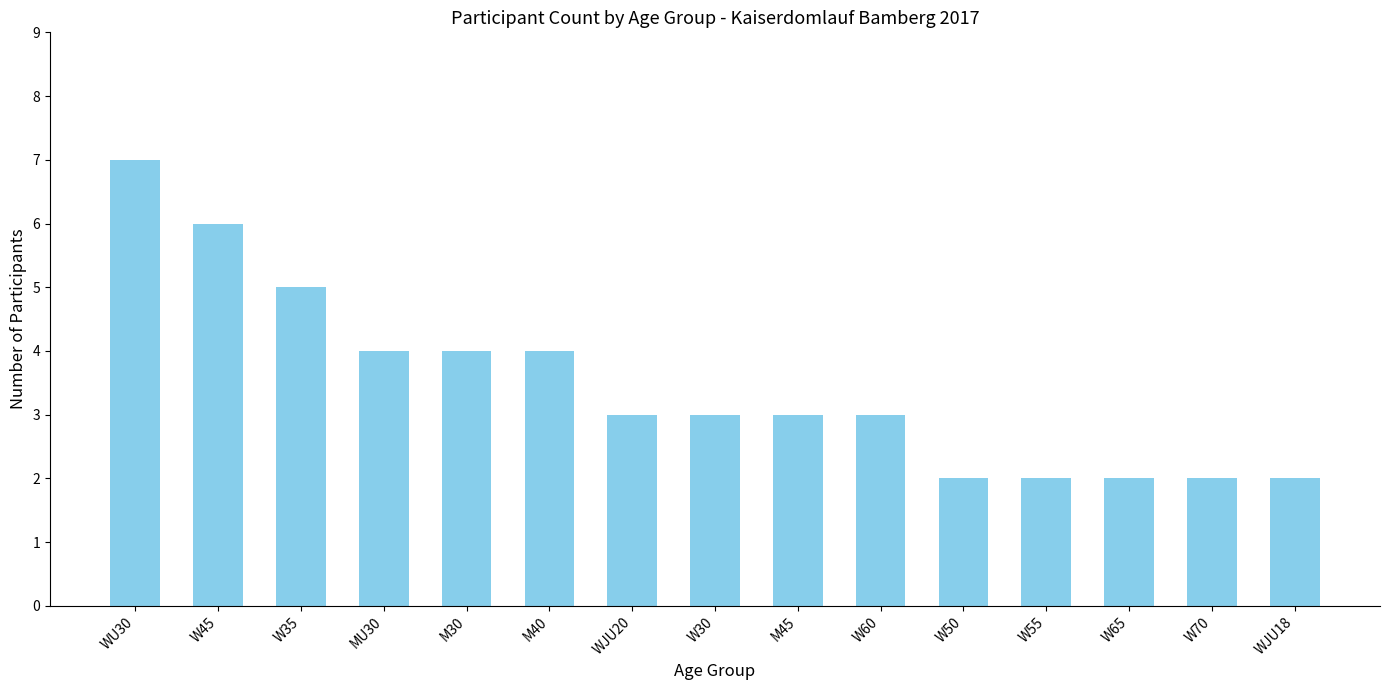

How many categories are shown in the chart?

15